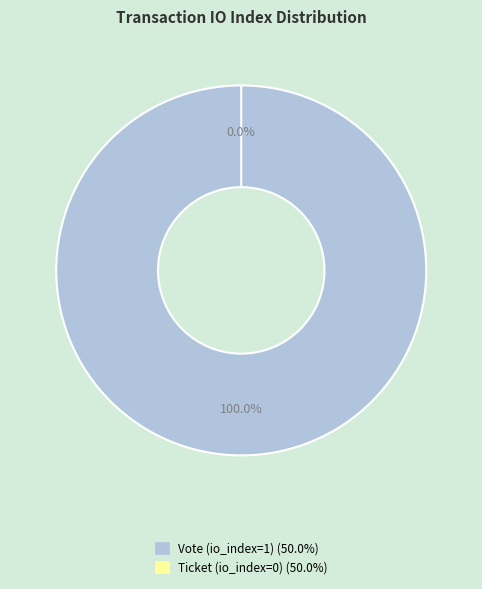

True or false: Vote (io_index=1) accounts for 99% of the total.

False